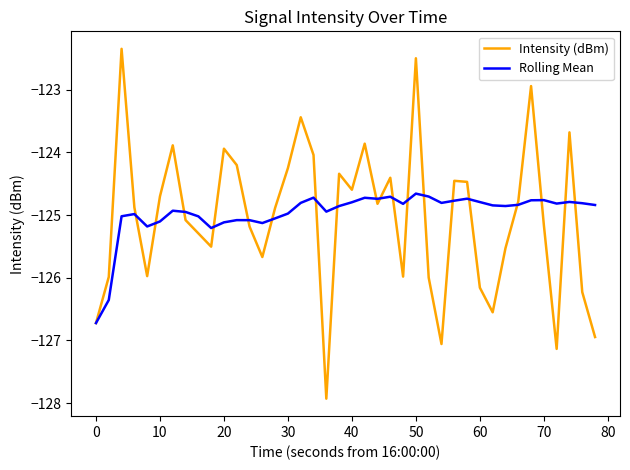

List the series in order of their peak value, highest first.

Intensity (dBm), Rolling Mean